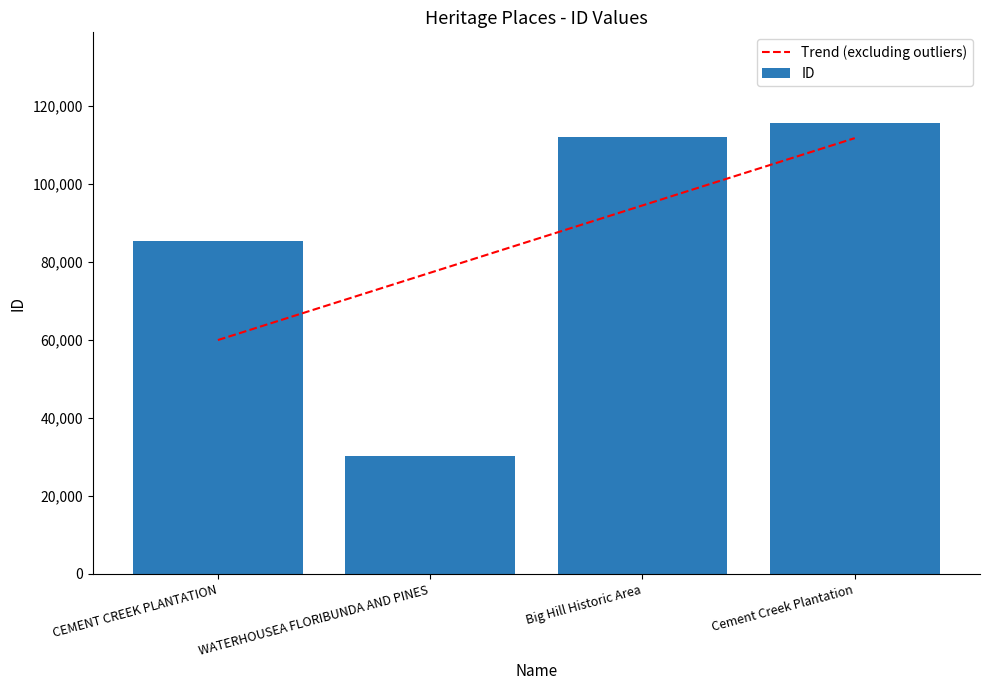

Rank the categories by value from highest to lowest.

Cement Creek Plantation, Big Hill Historic Area, CEMENT CREEK PLANTATION, WATERHOUSEA FLORIBUNDA AND PINES